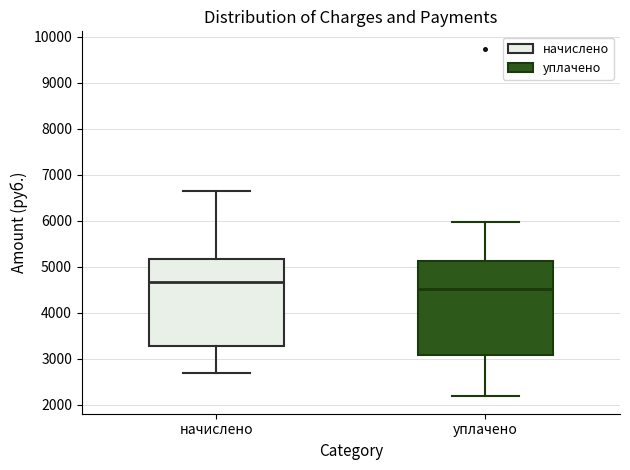

Comparing the boxes themselves (not the whiskers), which one is the tallest?

уплачено